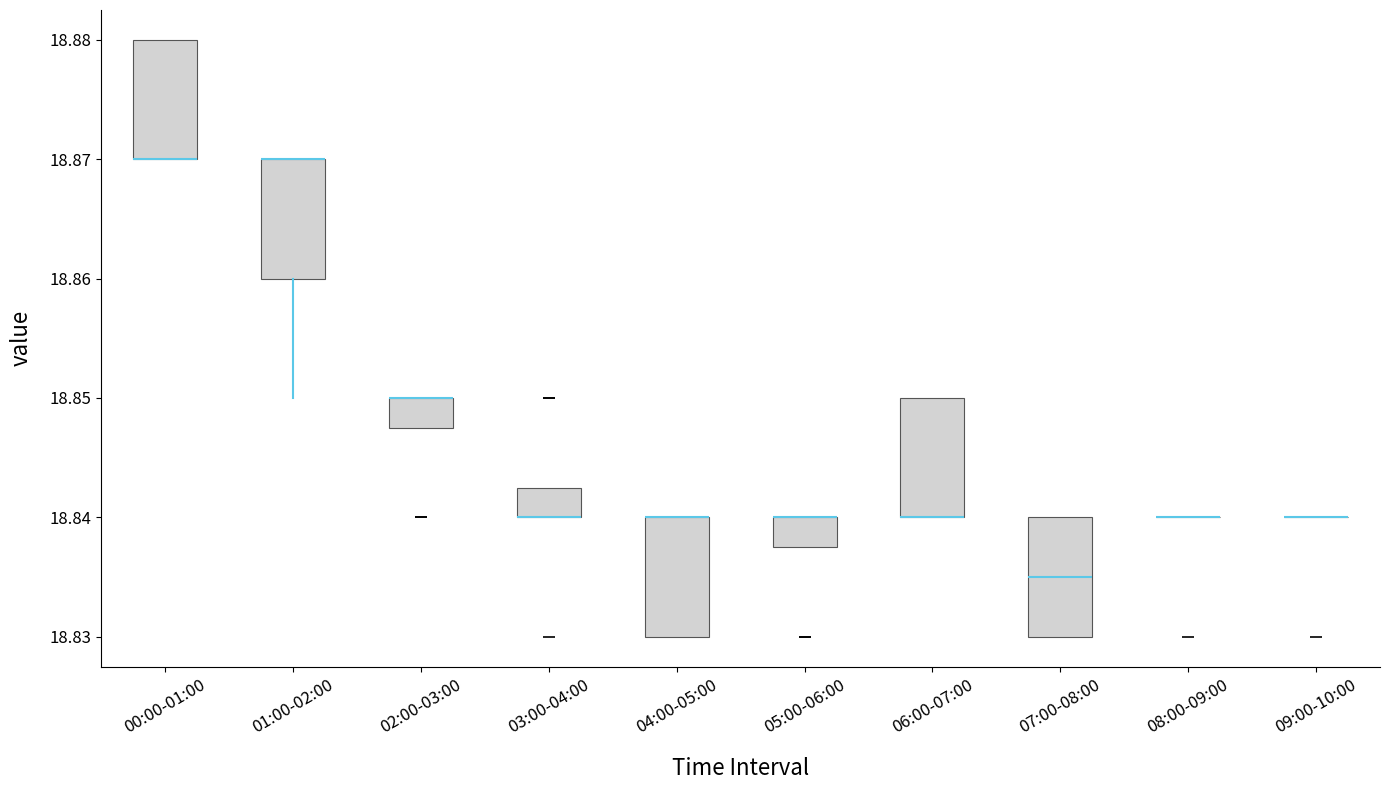

Reading left to right, transcribe this box plot: for each box, give where its median line is, the range the box spans, and where its two whiskers end, as read against the y-axis. The values are not printed on the chart, so give them approximately, as read against the axis.

00:00-01:00: median 18.870 (drawn on the box's lower edge), box 18.870 to 18.880, whiskers 18.870 to 18.880
01:00-02:00: median 18.870 (drawn on the box's upper edge), box 18.860 to 18.870, whiskers 18.850 to 18.870
02:00-03:00: median 18.850 (drawn on the box's upper edge), box 18.848 to 18.850, whiskers 18.848 to 18.850
03:00-04:00: median 18.840 (drawn on the box's lower edge), box 18.840 to 18.843, whiskers 18.840 to 18.843
04:00-05:00: median 18.840 (drawn on the box's upper edge), box 18.830 to 18.840, whiskers 18.830 to 18.840
05:00-06:00: median 18.840 (drawn on the box's upper edge), box 18.838 to 18.840, whiskers 18.838 to 18.840
06:00-07:00: median 18.840 (drawn on the box's lower edge), box 18.840 to 18.850, whiskers 18.840 to 18.850
07:00-08:00: median 18.835, box 18.830 to 18.840, whiskers 18.830 to 18.840
08:00-09:00: box collapsed to a line at 18.840, whiskers 18.840 to 18.840
09:00-10:00: box collapsed to a line at 18.840, whiskers 18.840 to 18.840